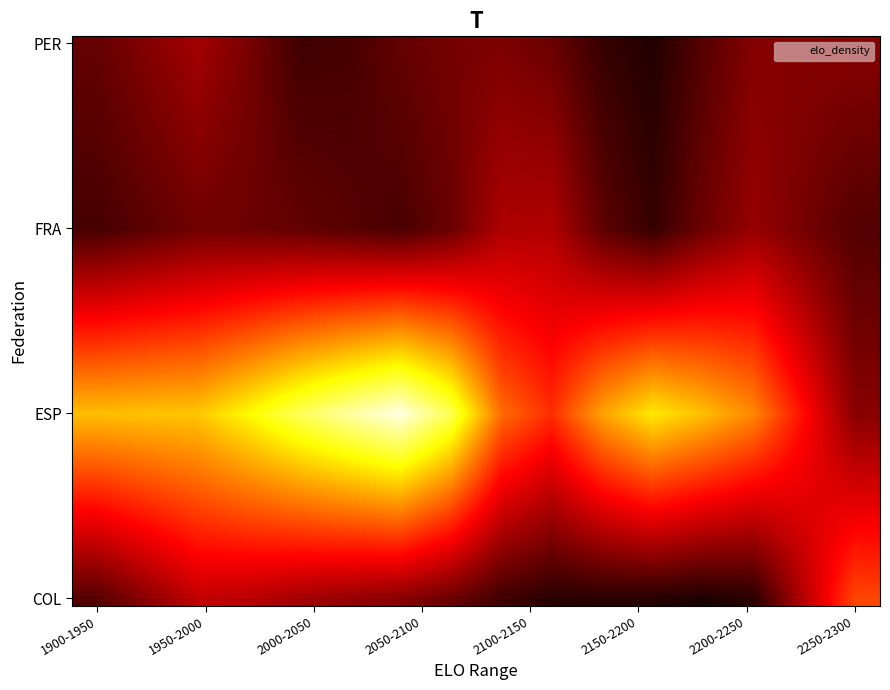

What is the greatest value displayed?

1.0